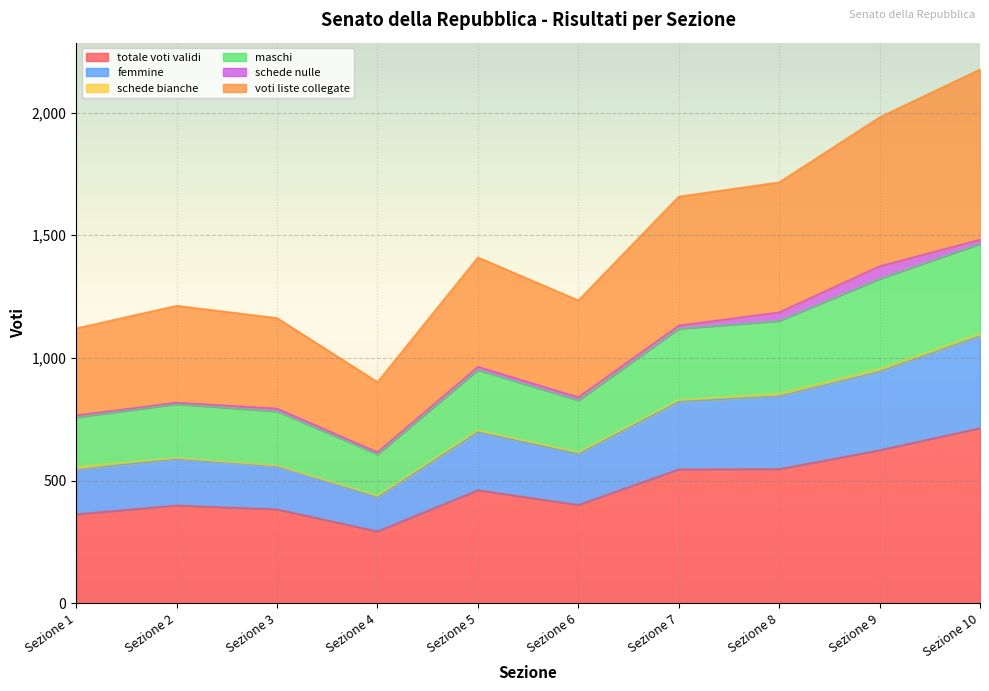

What is the average value of the totale voti validi series?

473